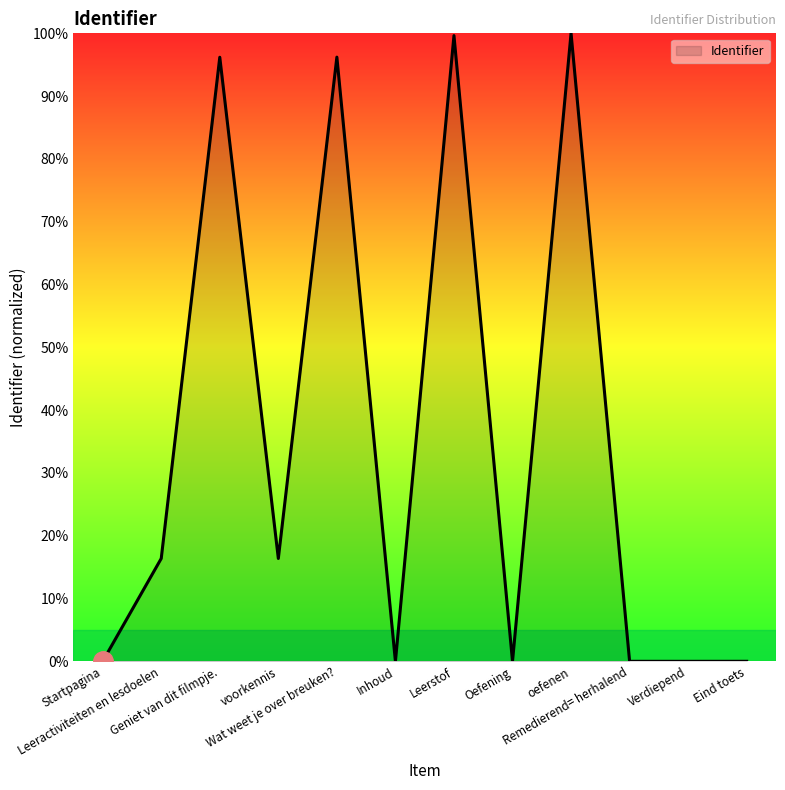

What is the greatest value displayed?

100.0